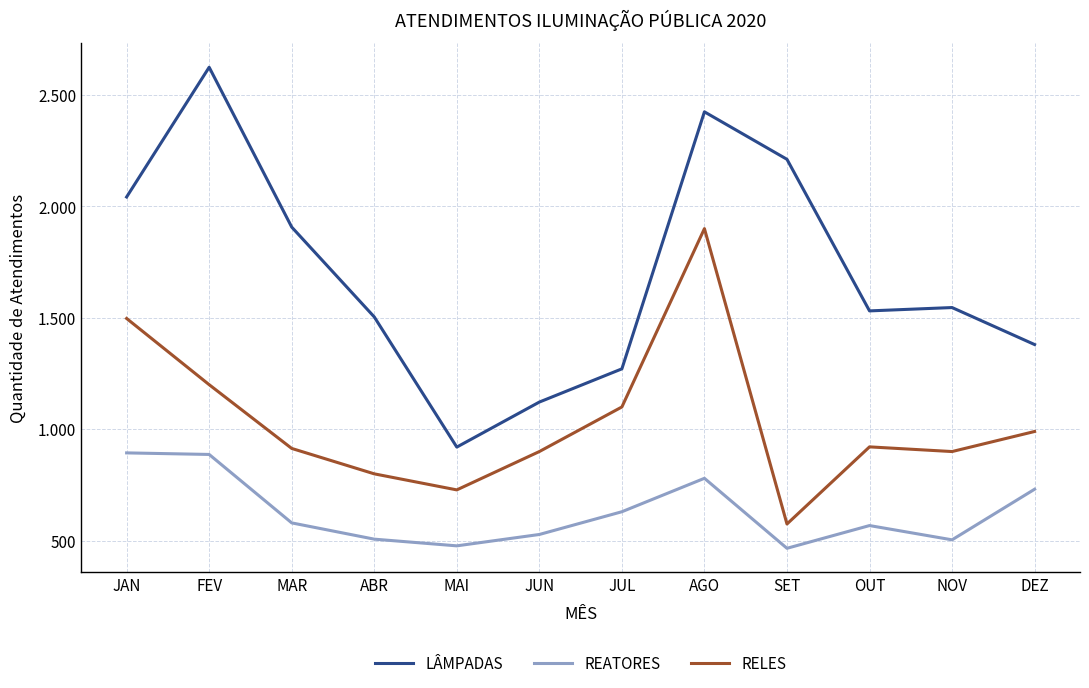

What are all the series names shown in the legend?

LÂMPADAS, REATORES, RELES